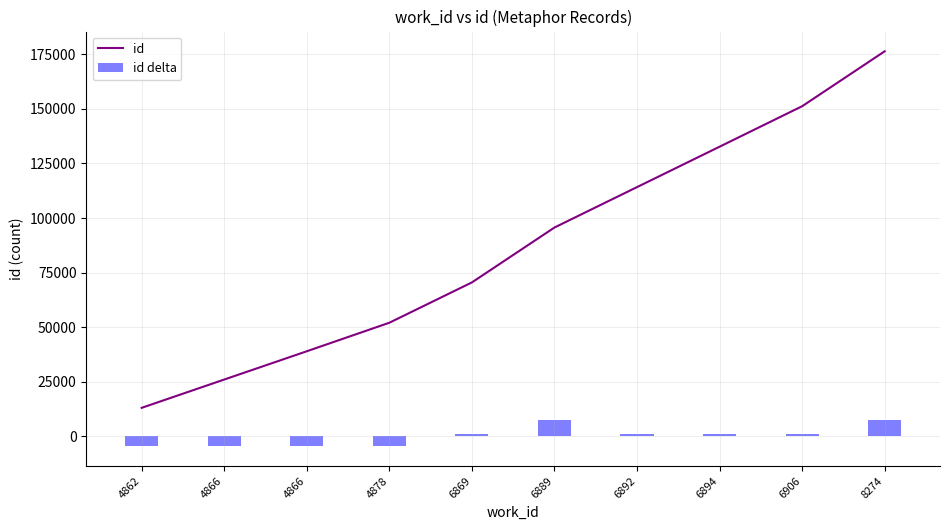

Which series has the largest range (max minus min)?

id